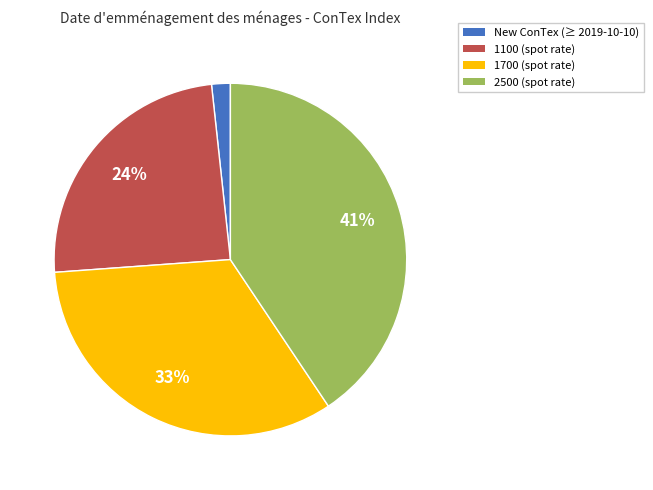

To the nearest percent, what is the average slice percentage?

25%